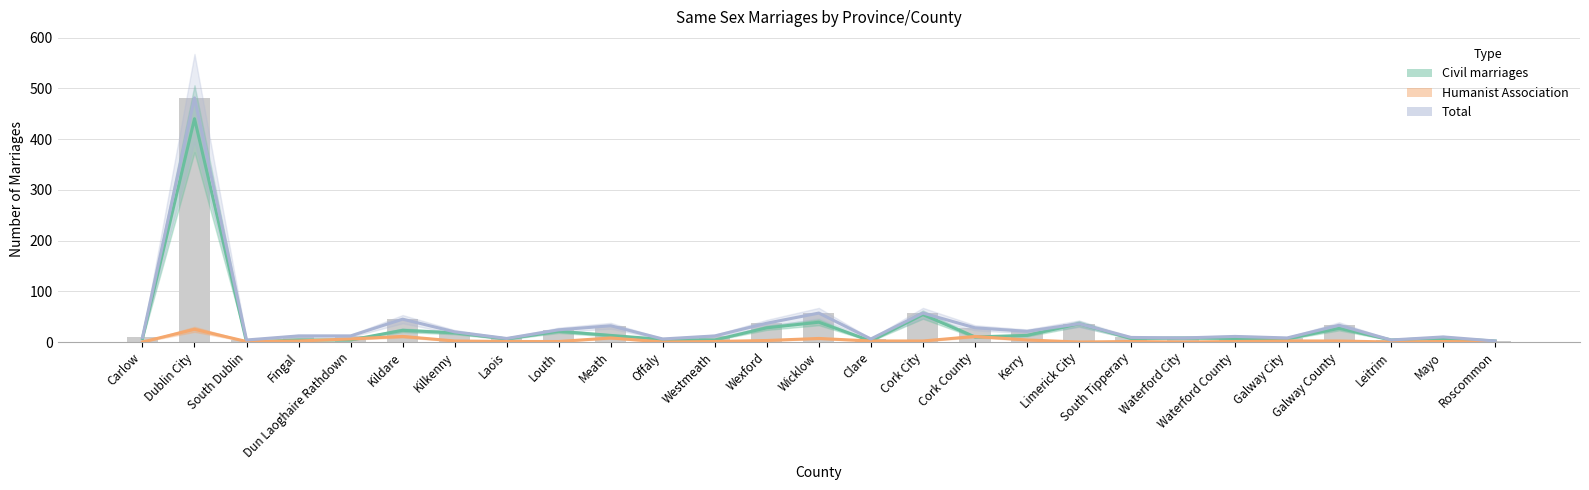

Which series has the widest spread of values?

Total